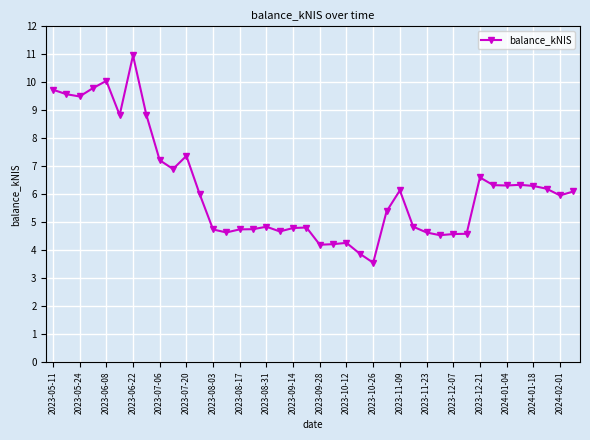

Does the chart have visible grid lines?

Yes